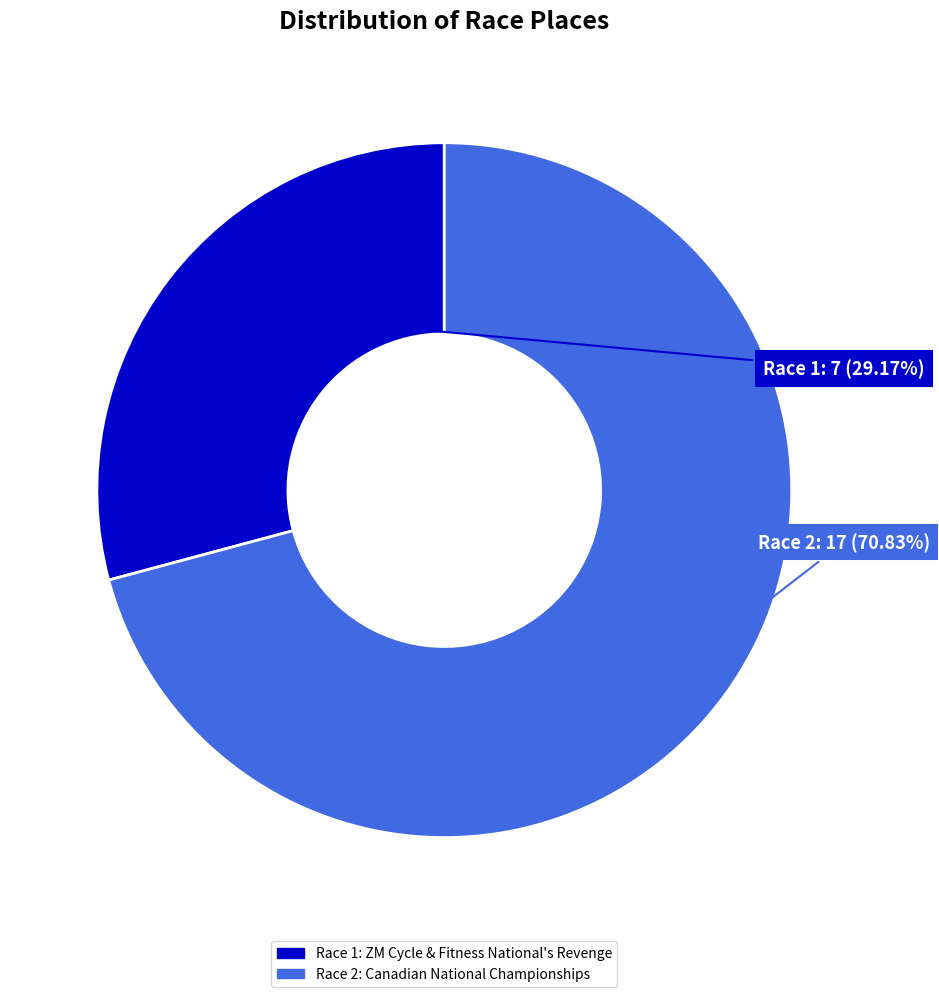

Is there a majority slice in this chart?

Yes